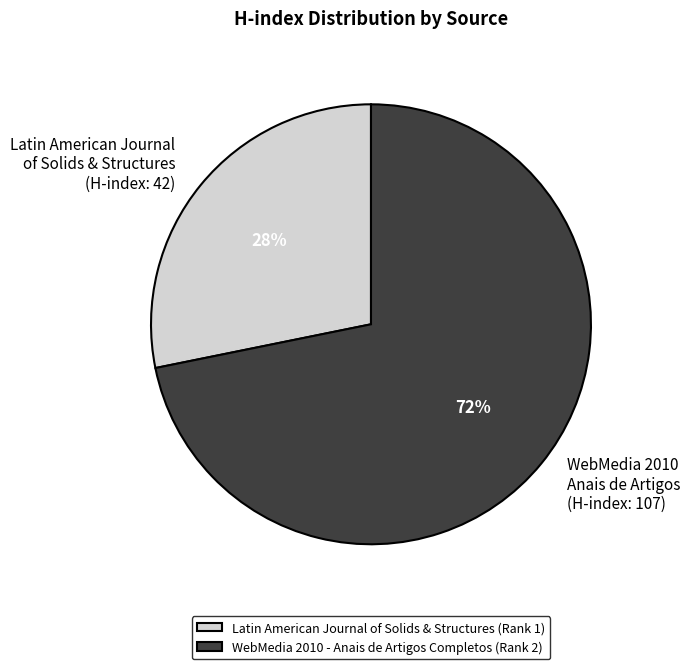

To the nearest percent, what is the combined percentage of WebMedia 2010 Anais de Artigos (H-index: 107) and Latin American Journal of Solids & Structures (H-index: 42)?

100%